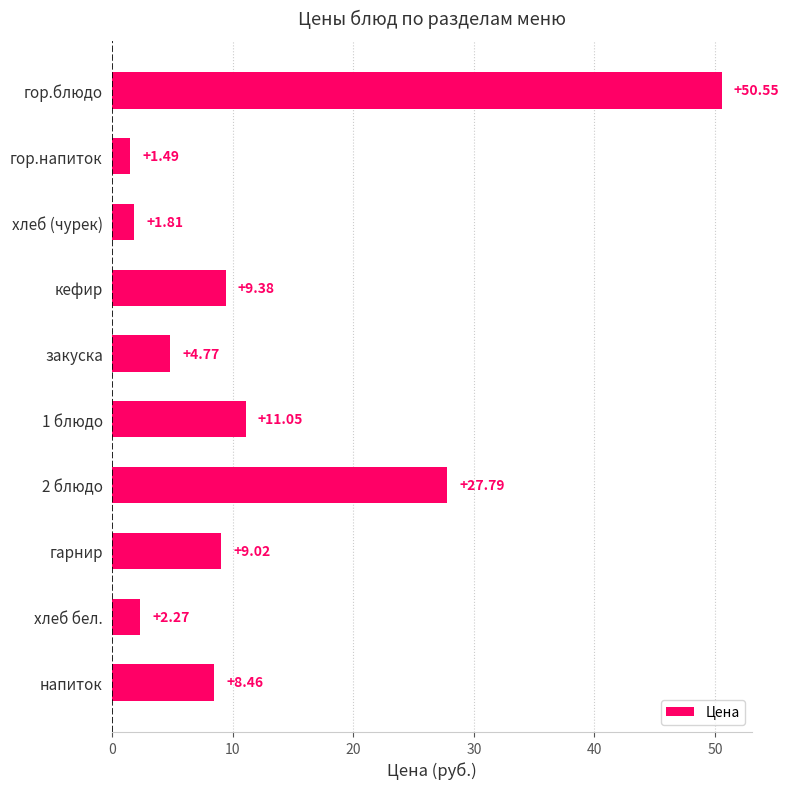

What is the difference between the maximum and minimum values?

49.1